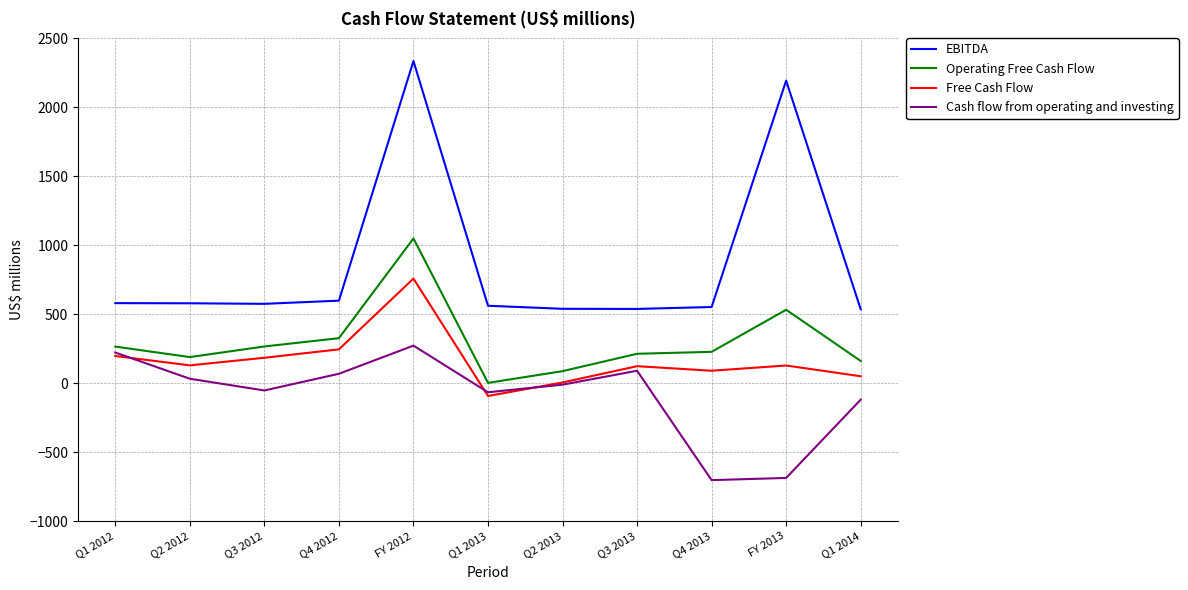

What is the greatest value displayed?

2336